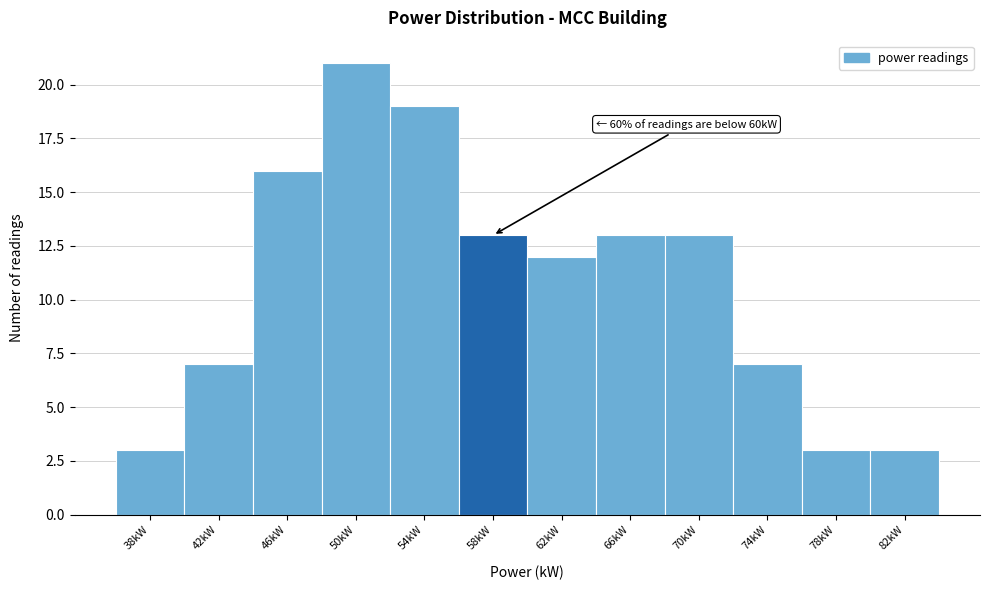

Reading left to right, transcribe all the data shown in this chart.

3	7	16	21	19	13	12	13	13	7	3	3